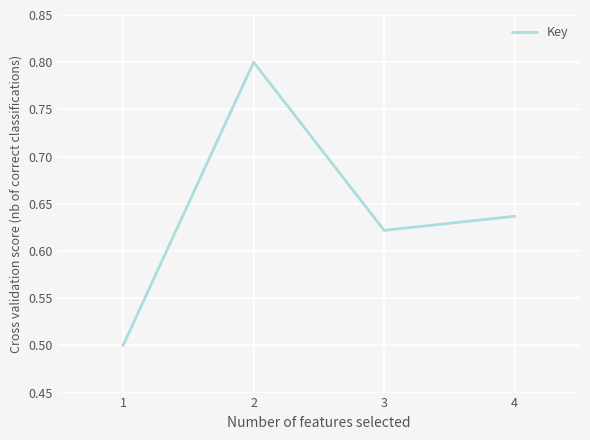

What is the change in value from 1 to 4?

+0.1